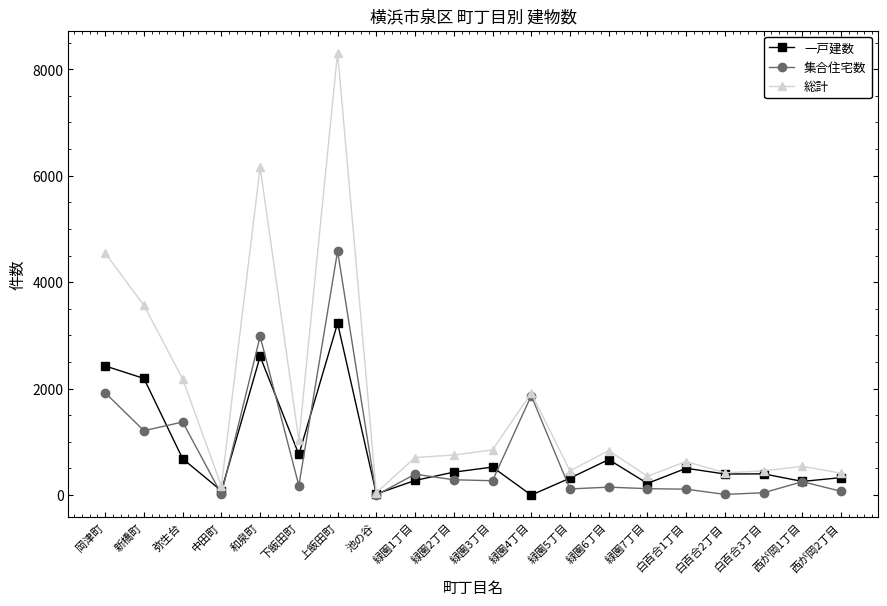

What is the spread (max minus min) of values at 新橋町?

2355